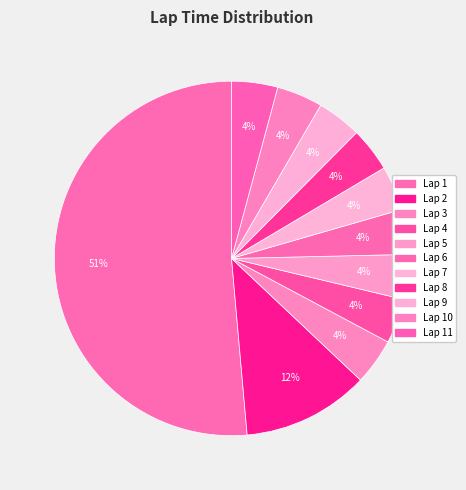

Count the number of slices in the pie.

11